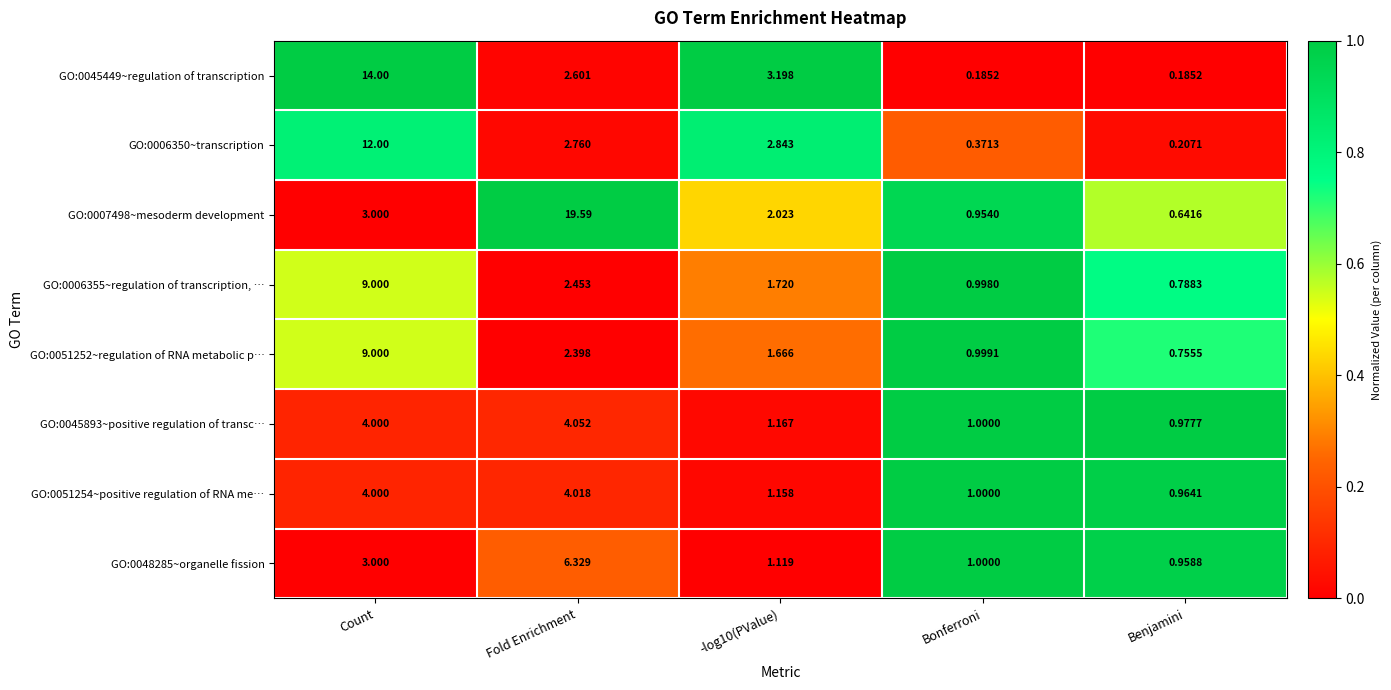

At which category is the sum across all series the highest?

Count